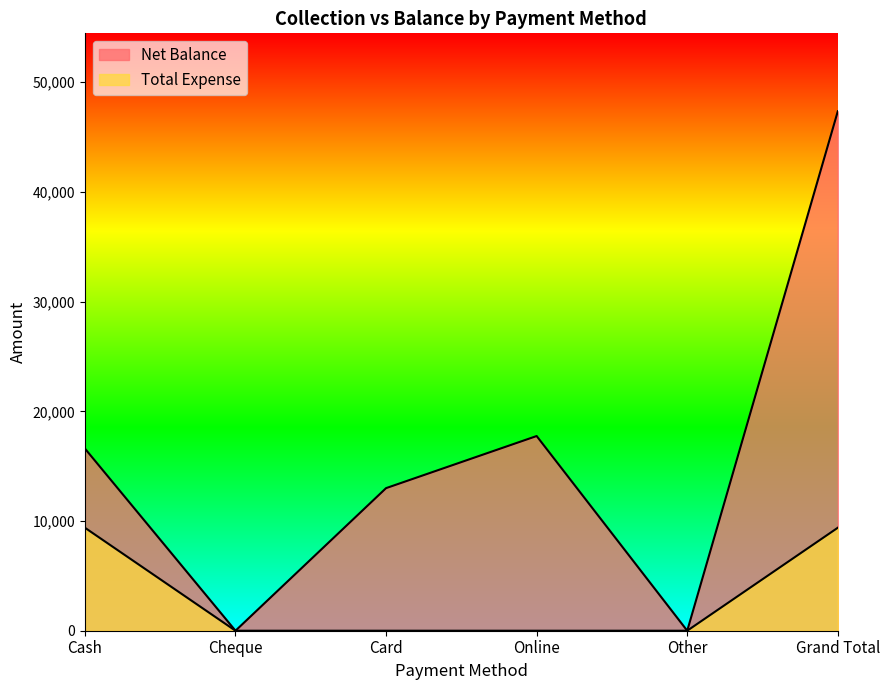

At which category is the sum across all series the highest?

Grand Total